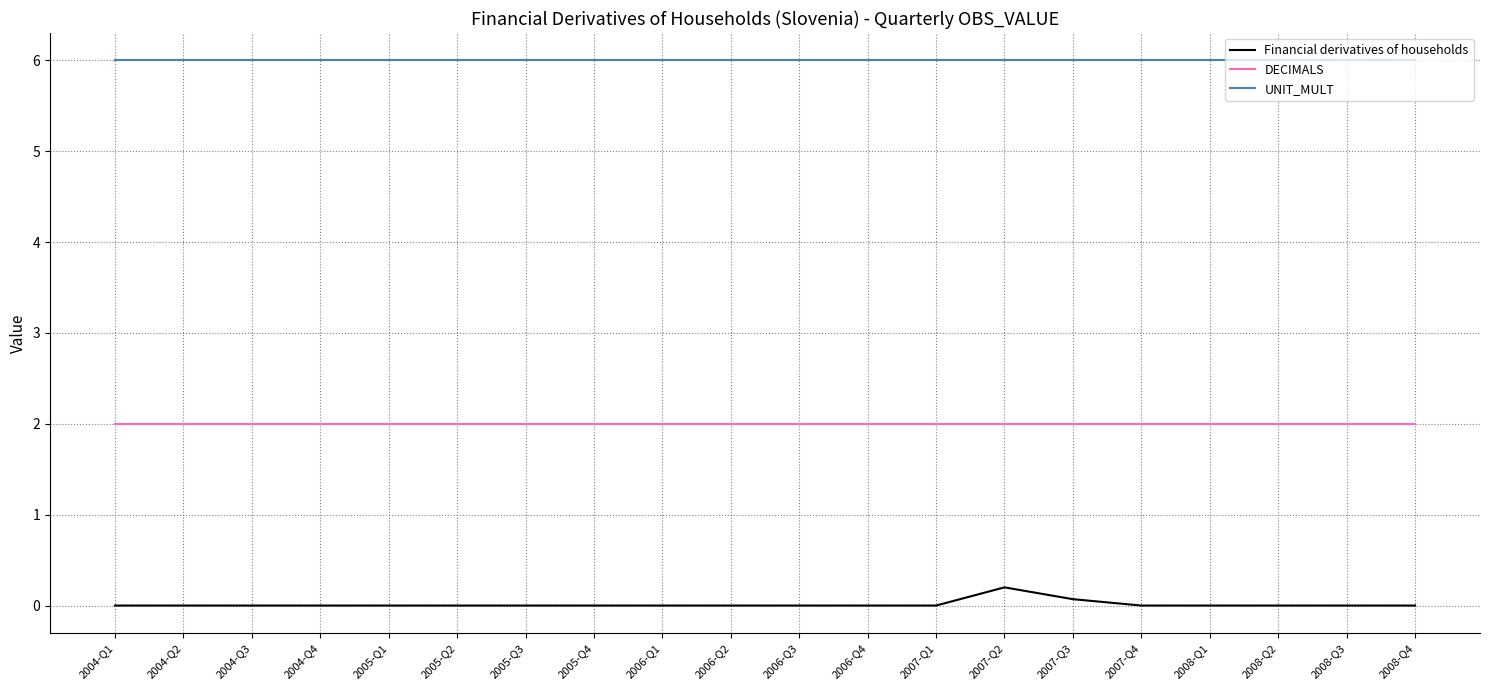

Reading left to right, list all the values displayed in this chart.

Financial derivatives of households: 2004-Q1=0.0	2004-Q2=0.0	2004-Q3=0.0	2004-Q4=0.0	2005-Q1=0.0	2005-Q2=0.0	2005-Q3=0.0	2005-Q4=0.0	2006-Q1=0.0	2006-Q2=0.0	2006-Q3=0.0	2006-Q4=0.0	2007-Q1=0.0	2007-Q2=0.2	2007-Q3=0.1	2007-Q4=0.0	2008-Q1=0.0	2008-Q2=0.0	2008-Q3=0.0	2008-Q4=0.0
DECIMALS: 2004-Q1=2.0	2004-Q2=2.0	2004-Q3=2.0	2004-Q4=2.0	2005-Q1=2.0	2005-Q2=2.0	2005-Q3=2.0	2005-Q4=2.0	2006-Q1=2.0	2006-Q2=2.0	2006-Q3=2.0	2006-Q4=2.0	2007-Q1=2.0	2007-Q2=2.0	2007-Q3=2.0	2007-Q4=2.0	2008-Q1=2.0	2008-Q2=2.0	2008-Q3=2.0	2008-Q4=2.0
UNIT_MULT: 2004-Q1=6.0	2004-Q2=6.0	2004-Q3=6.0	2004-Q4=6.0	2005-Q1=6.0	2005-Q2=6.0	2005-Q3=6.0	2005-Q4=6.0	2006-Q1=6.0	2006-Q2=6.0	2006-Q3=6.0	2006-Q4=6.0	2007-Q1=6.0	2007-Q2=6.0	2007-Q3=6.0	2007-Q4=6.0	2008-Q1=6.0	2008-Q2=6.0	2008-Q3=6.0	2008-Q4=6.0